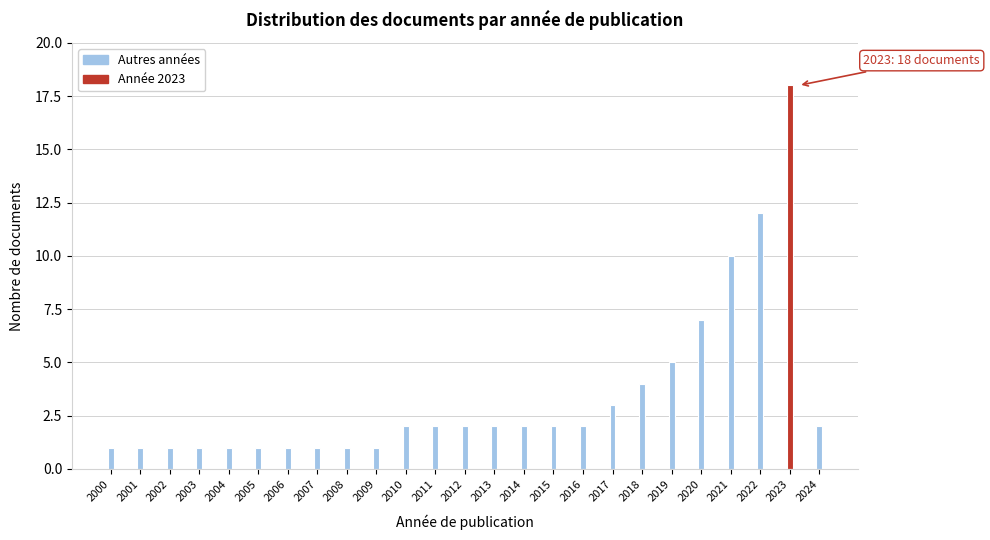

Reading right to left, list all the values displayed in this chart.

2024=2	2023=18	2022=12	2021=10	2020=7	2019=5	2018=4	2017=3	2016=2	2015=2	2014=2	2013=2	2012=2	2011=2	2010=2	2009=1	2008=1	2007=1	2006=1	2005=1	2004=1	2003=1	2002=1	2001=1	2000=1